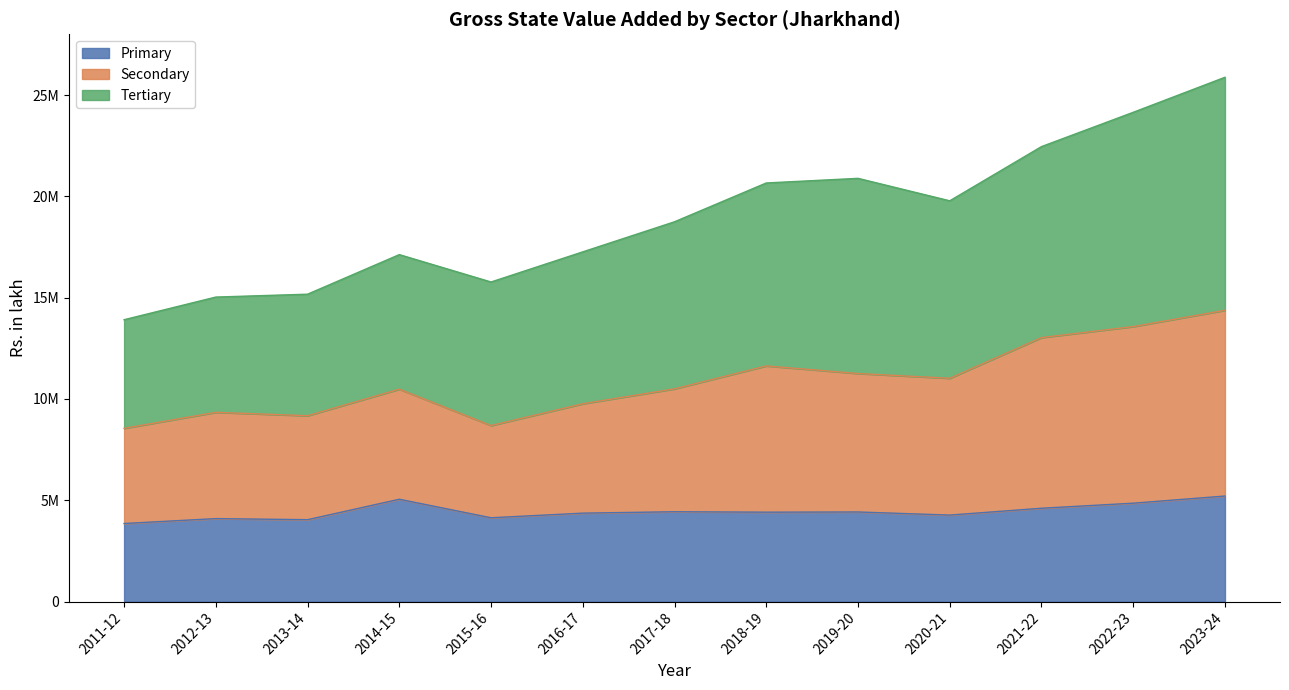

Where does the Secondary series first go above 10500242?

2018-19